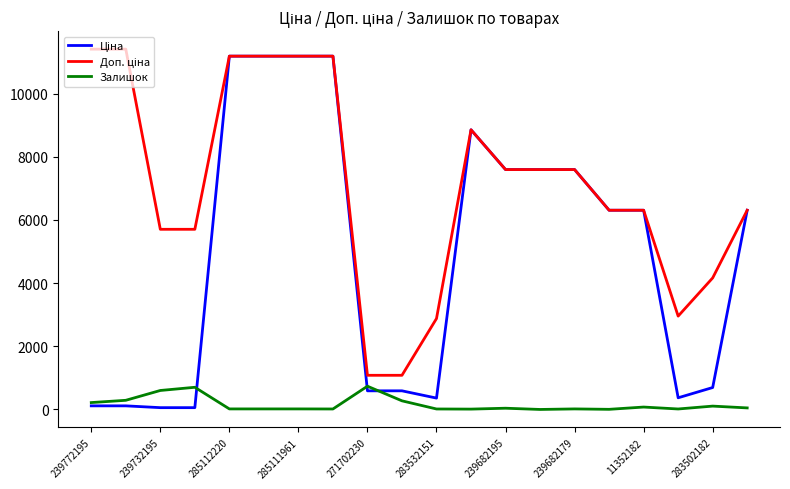

At how many categories does at least one series exceed 6225?

13